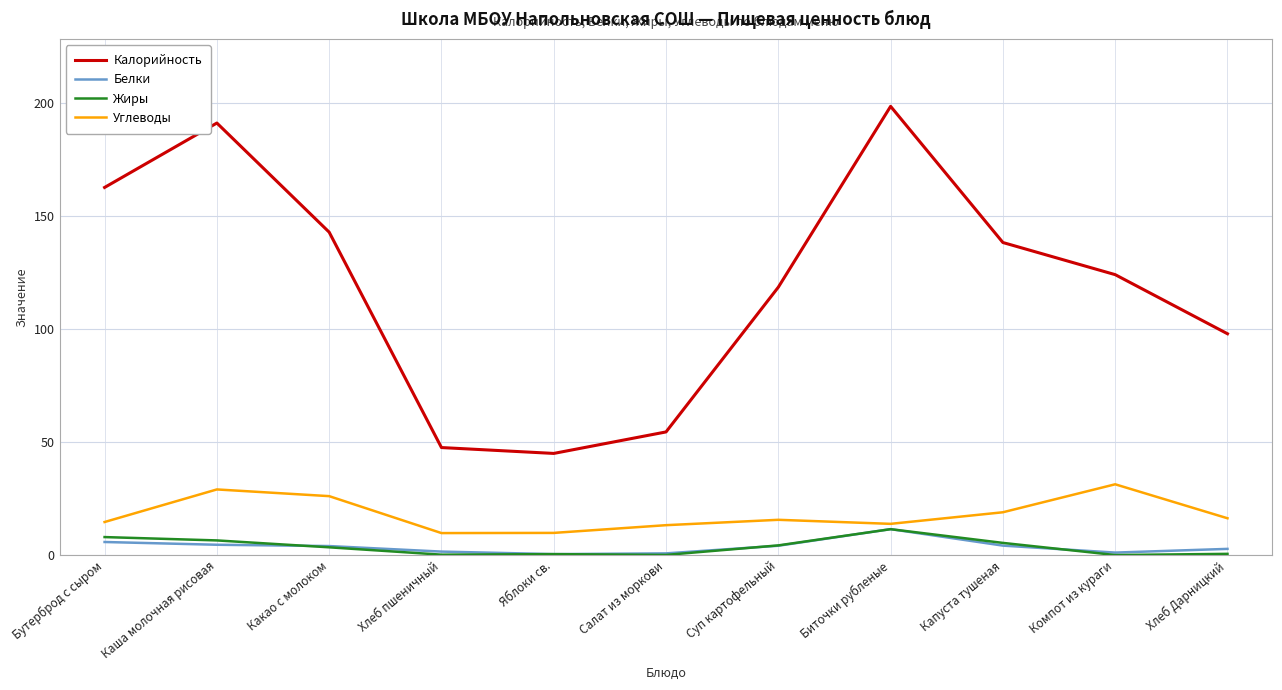

Is the value of Углеводы at Хлеб Дарницкий greater than the value of Калорийность at Хлеб Дарницкий?

No